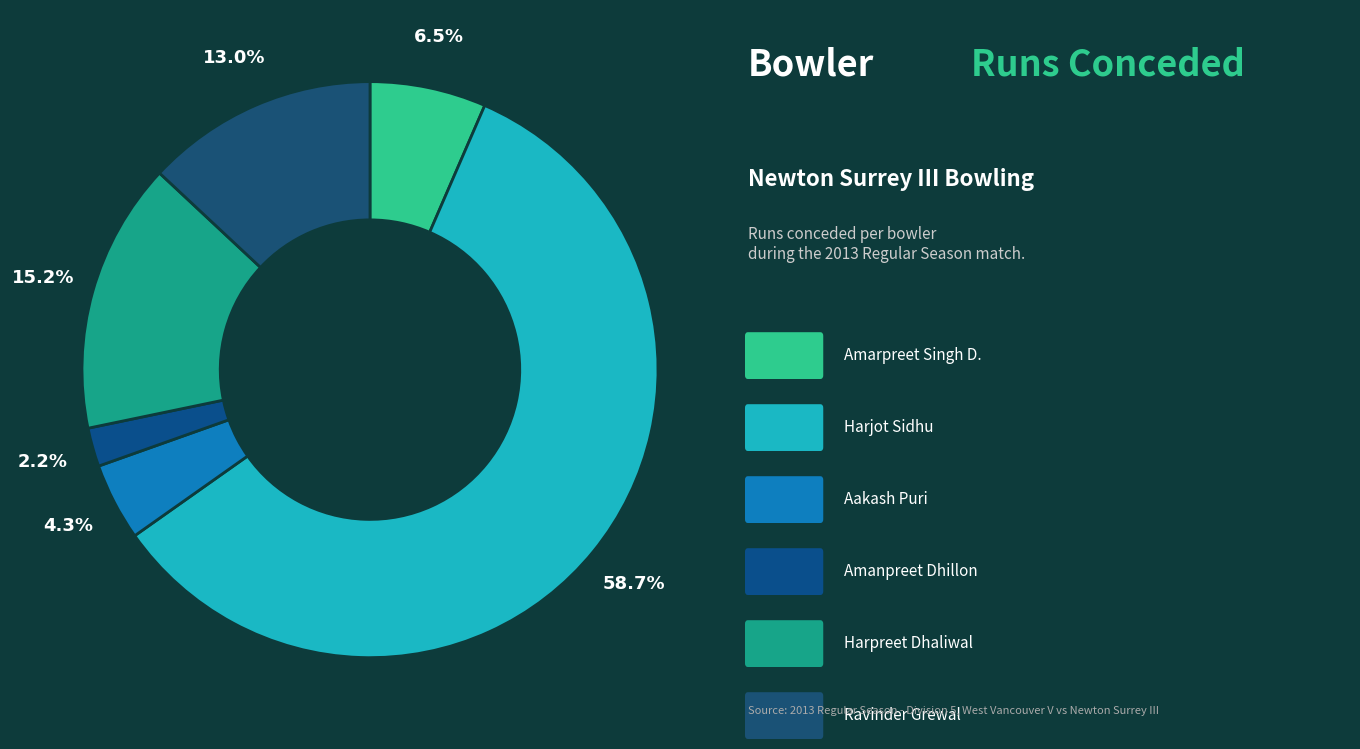

Count the number of slices in the pie.

6